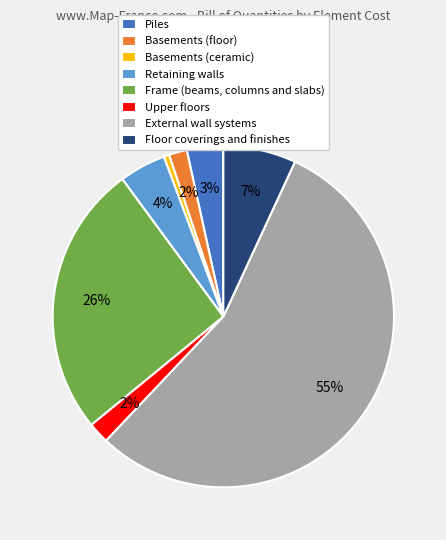

Count the number of slices in the pie.

8